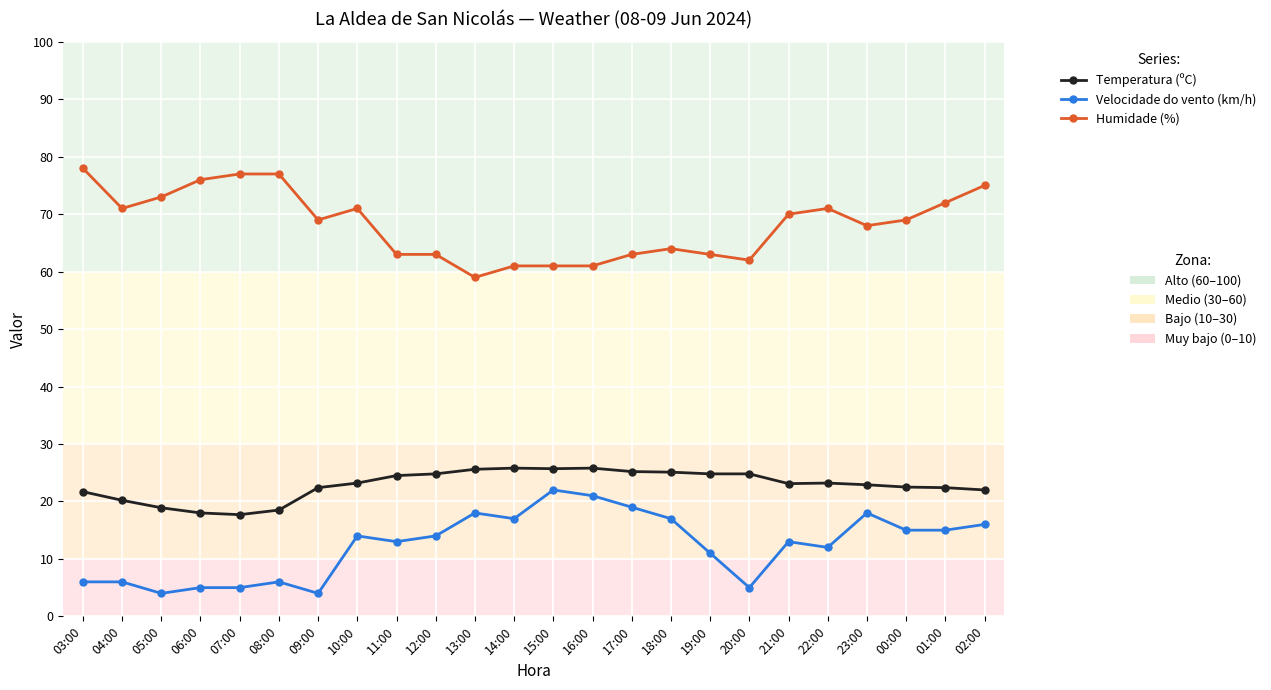

What is the total value across all series at 06:00?

99.0